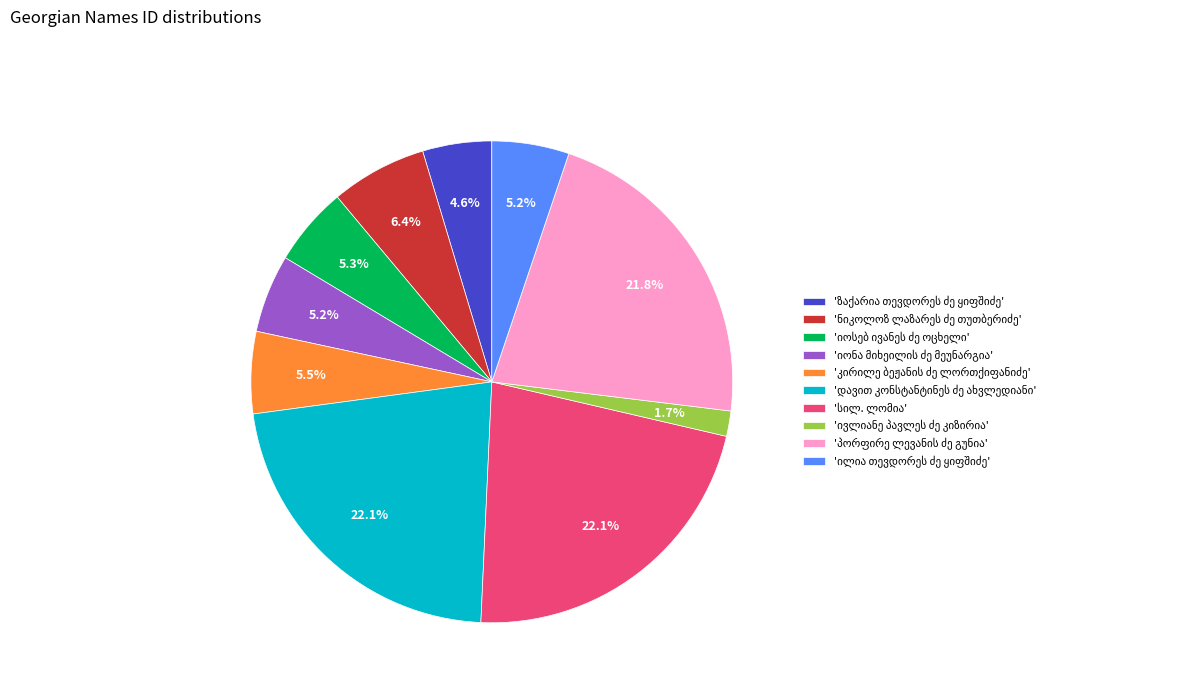

Is there a majority slice in this chart?

No